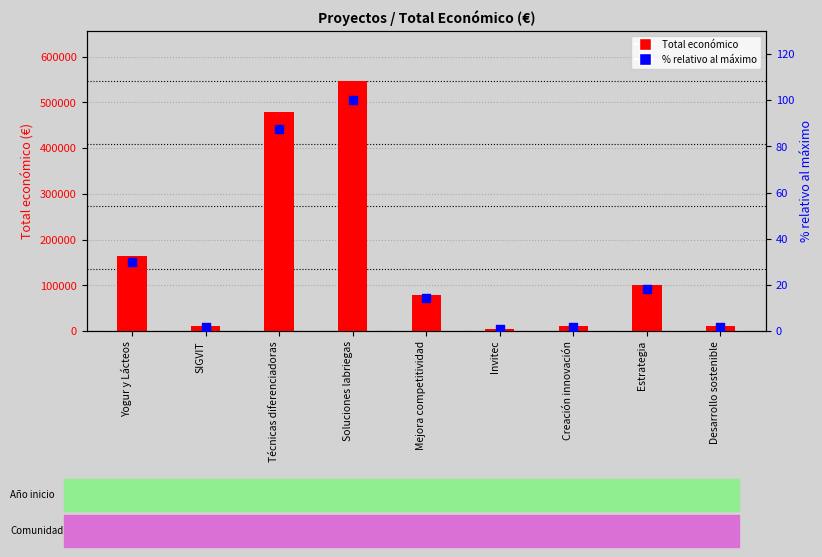

What are all the series names shown in the legend?

Total económico, % relativo al máximo